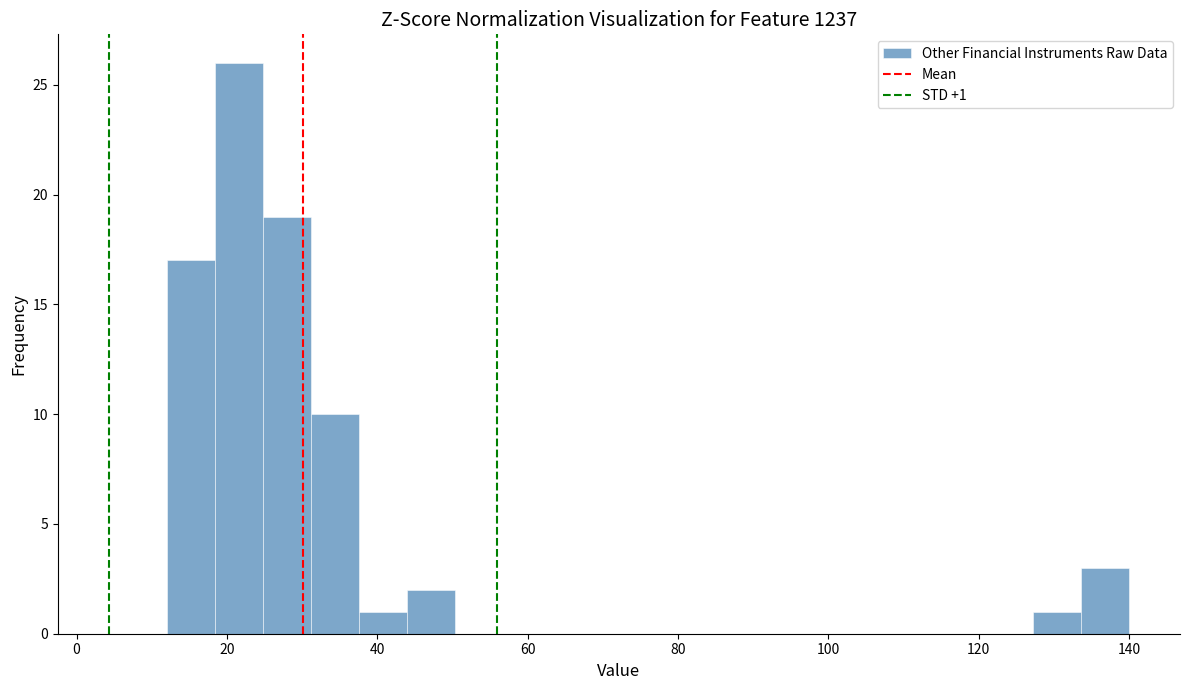

Read against the x-axis, roughly where is the centre of the tallest bar?

22